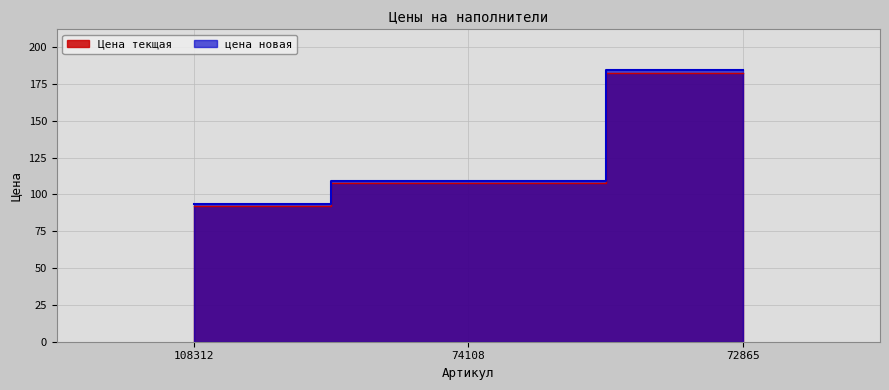

Is the value of цена новая at 108312 greater than the value of Цена текщая at 108312?

Yes